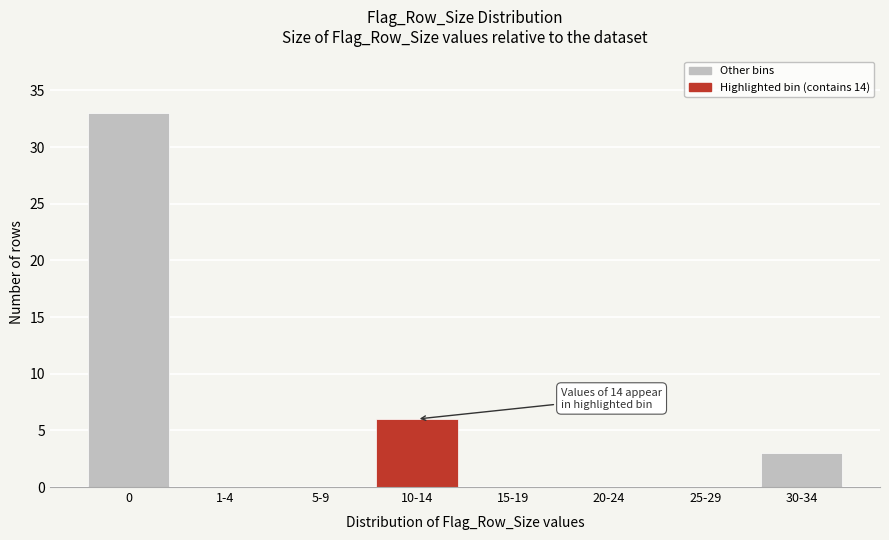

Reading left to right, transcribe all the data shown in this chart.

0=33	1-4=0	5-9=0	10-14=6	15-19=0	20-24=0	25-29=0	30-34=3